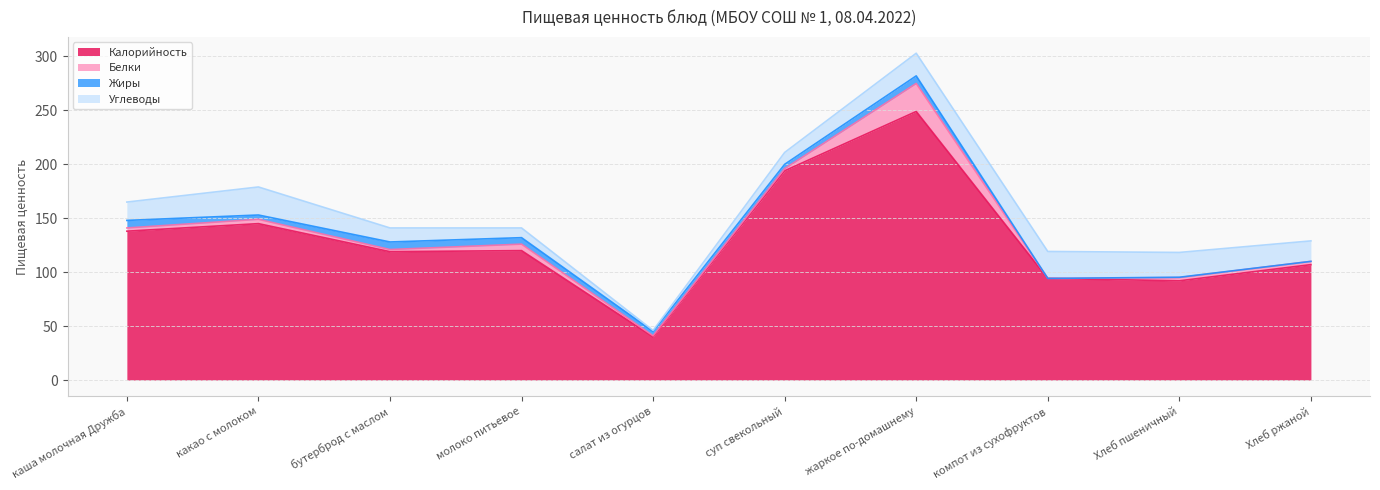

Where is the first local maximum for Жиры?

бутерброд с маслом